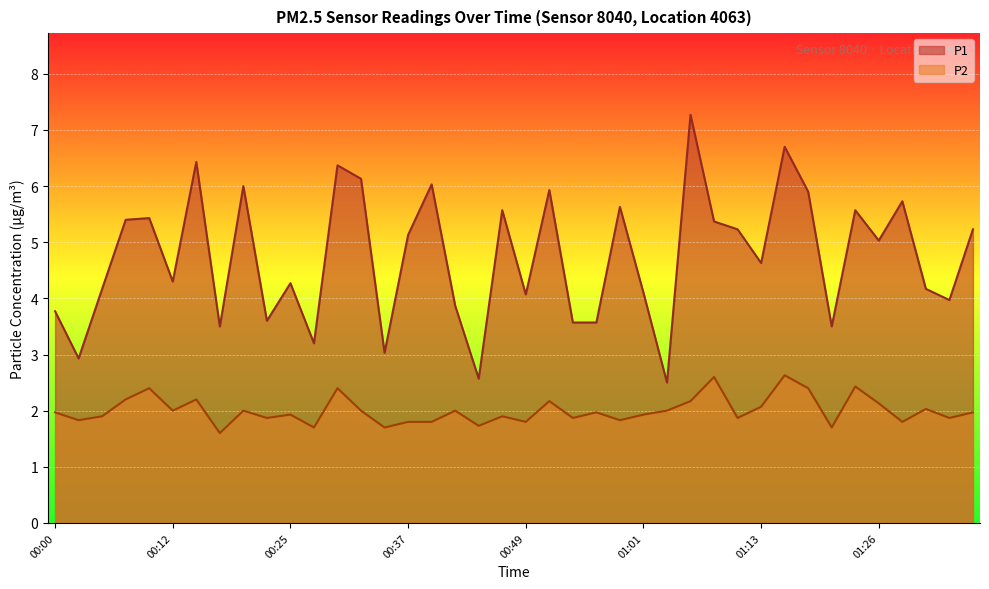

Which series has the largest total across all categories?

P1